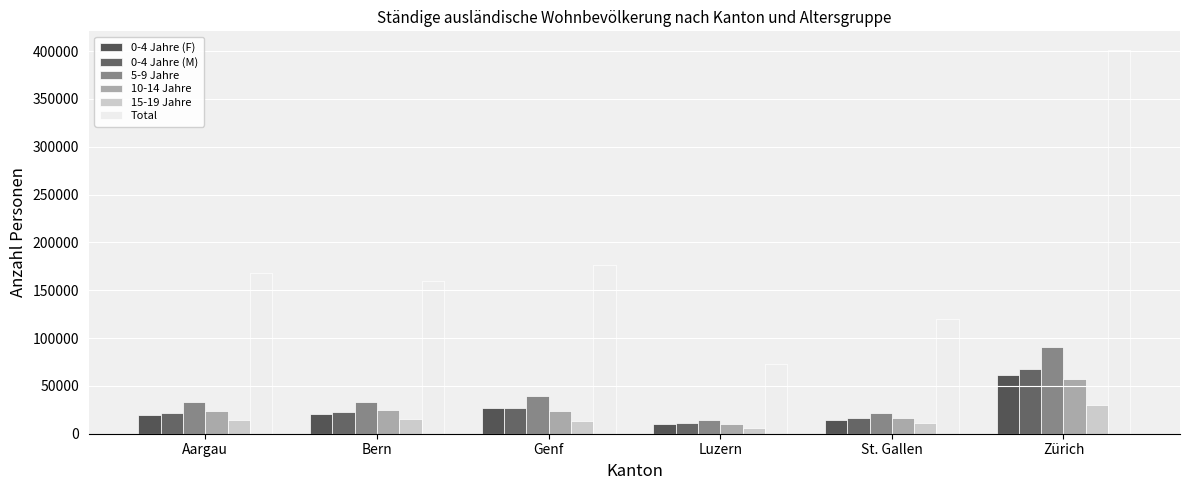

Count the number of categories in the chart.

6